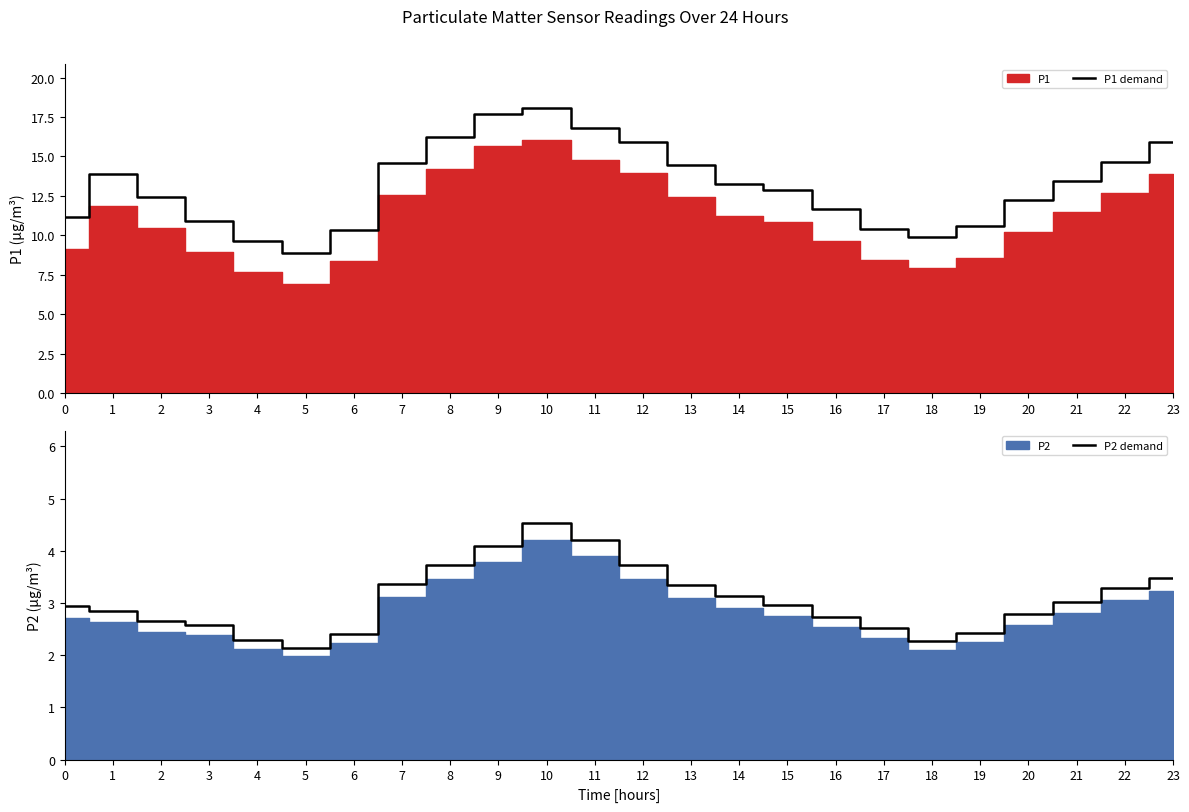

At which category is the sum across all series the highest?

10